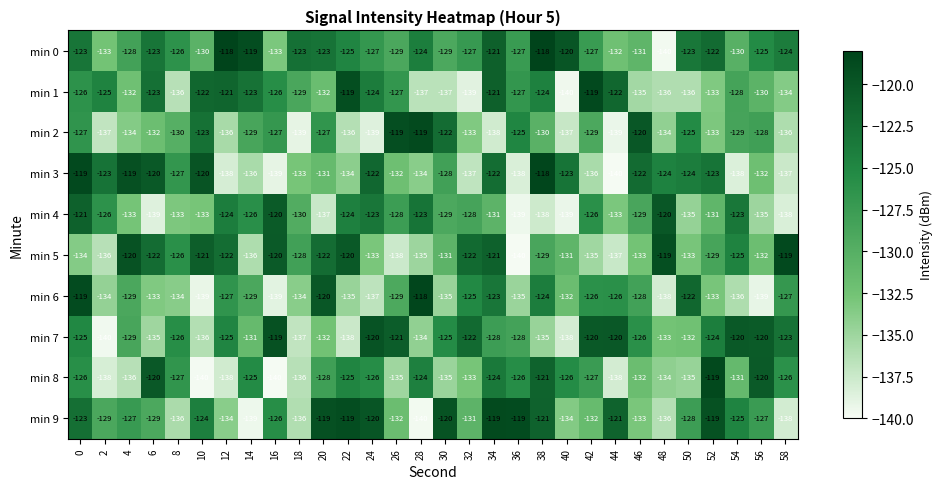

What is the average value of the min 8 series?

-130